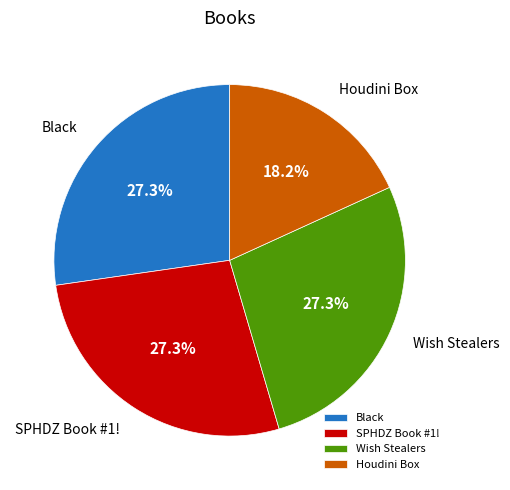

Is it true that Black is 27% of the pie?

True